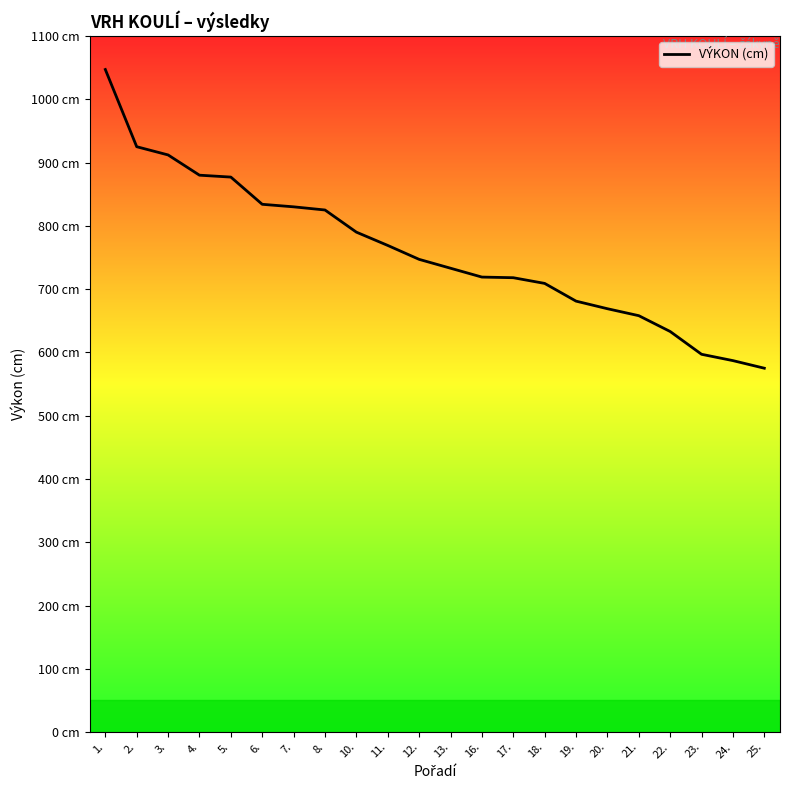

Rank the categories by value from lowest to highest.

25., 24., 23., 22., 21., 20., 19., 18., 17., 16., 13., 12., 11., 10., 8., 7., 6., 5., 4., 3., 2., 1.